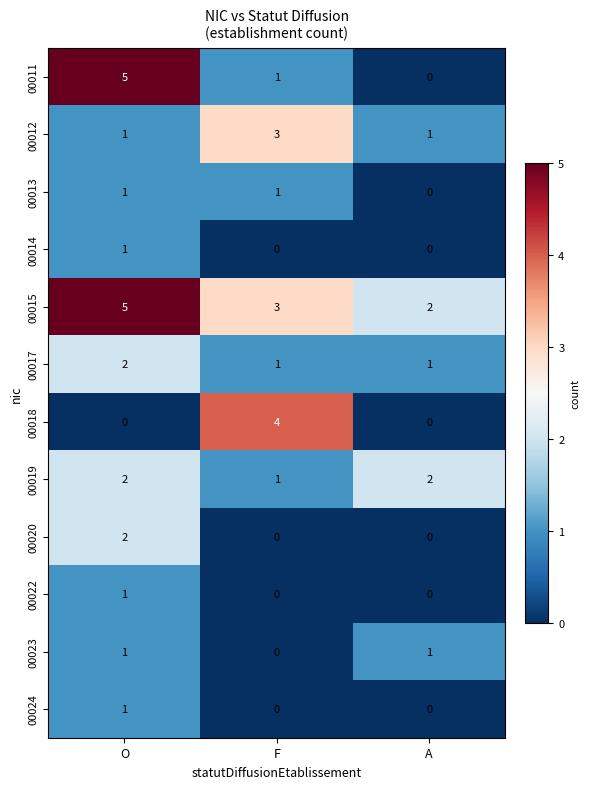

Which series has the largest range (max minus min)?

00011